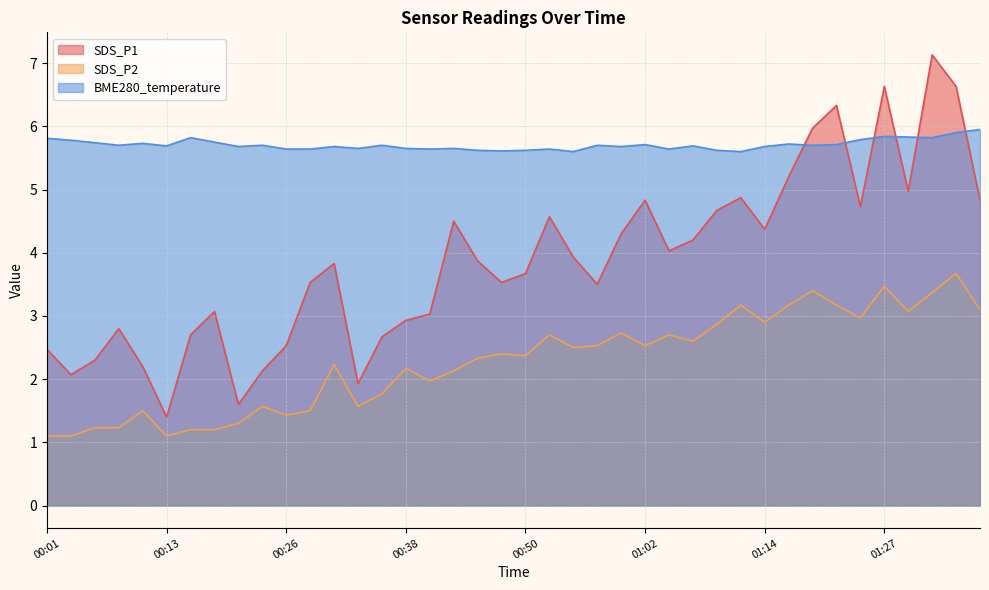

What is the value of the BME280_temperature point at the 28th from the left?

5.7